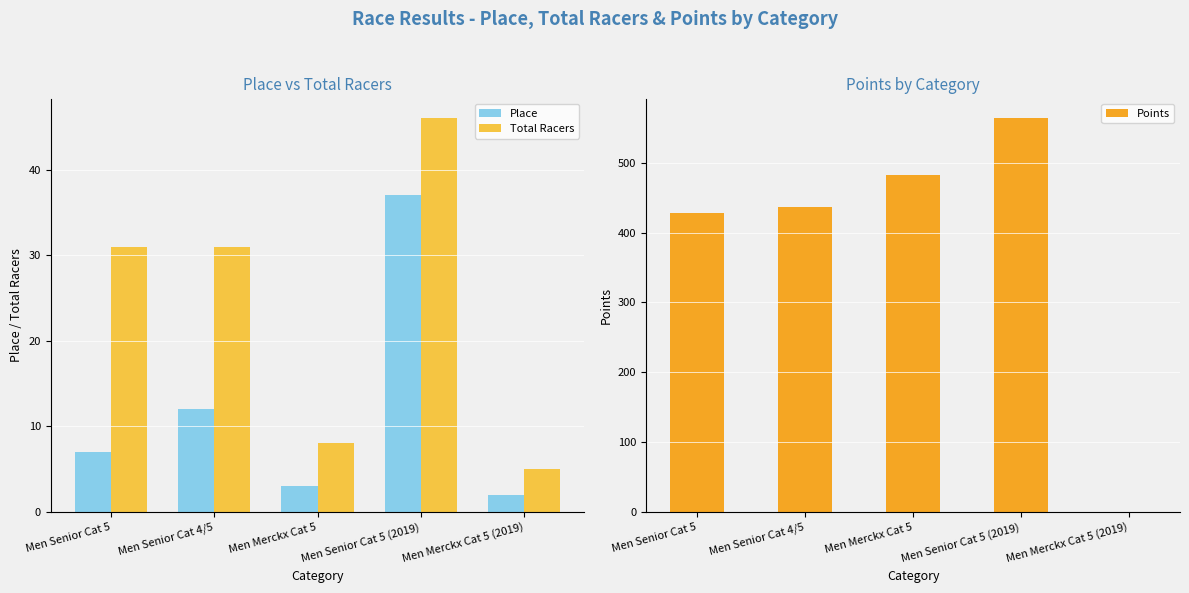

How many data points does each series have?

5